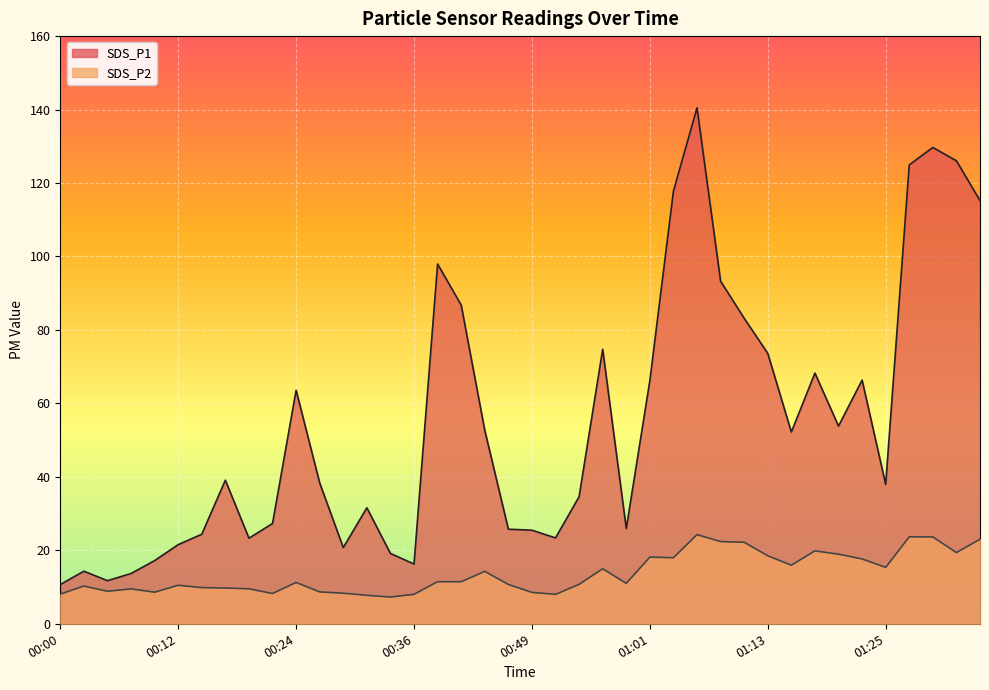

Between 01:06 and 01:20, which series saw the biggest shift?

SDS_P1